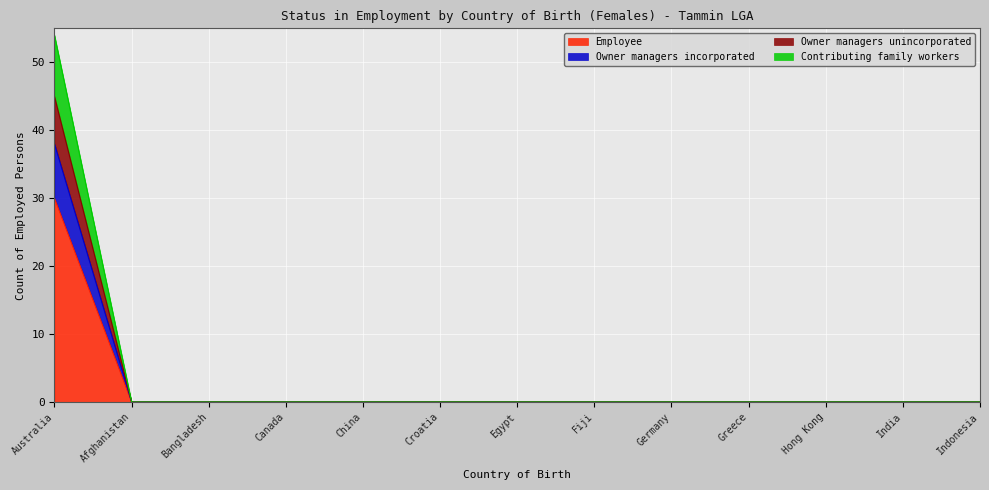

At which category is the sum across all series the highest?

Australia